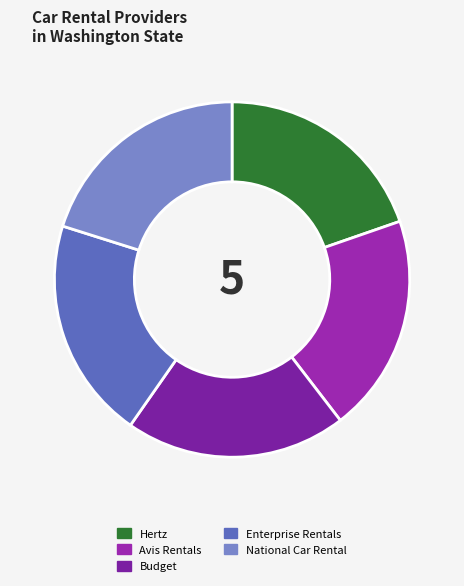

Does Avis Rentals account for over 50% of the chart?

No